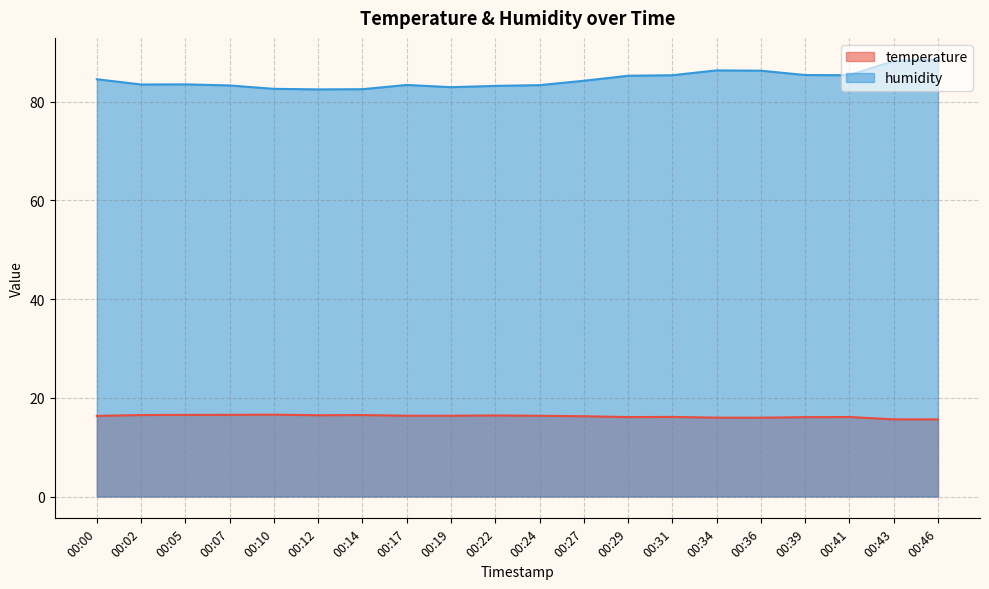

Which series has the largest range (max minus min)?

humidity